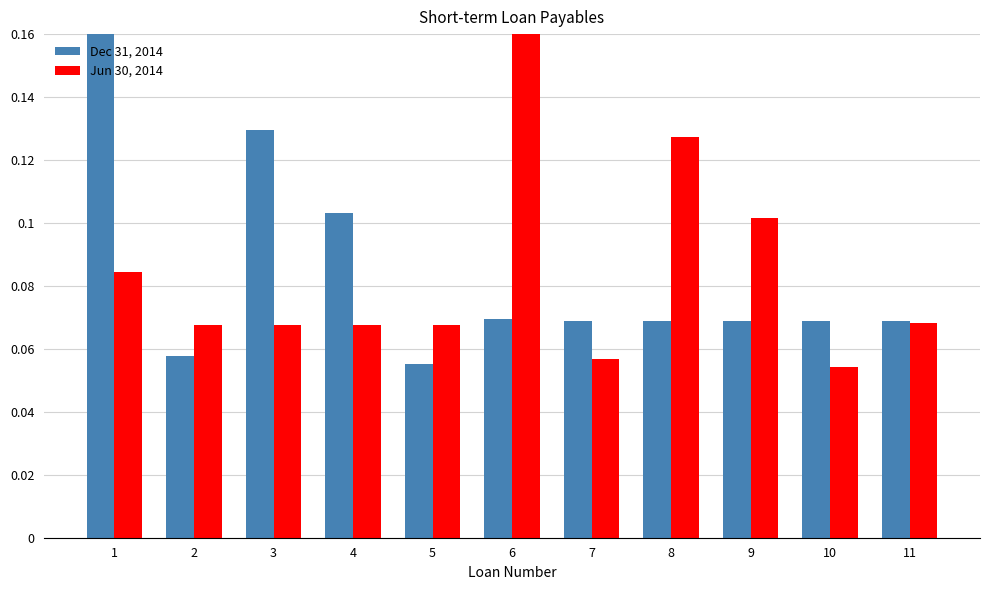

True or false: Dec 31, 2014 has a value of 0.1 at 9.

False